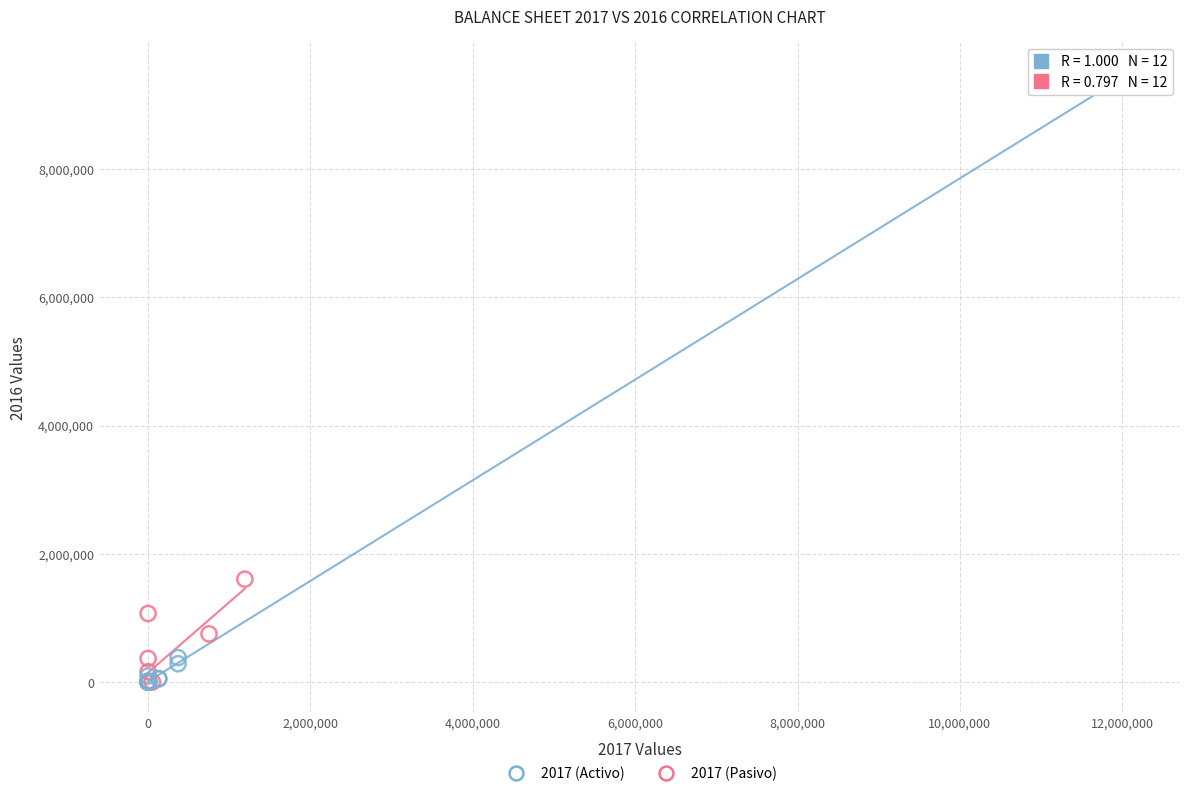

Which series has the largest Y range (max minus min)?

2017 (Activo)